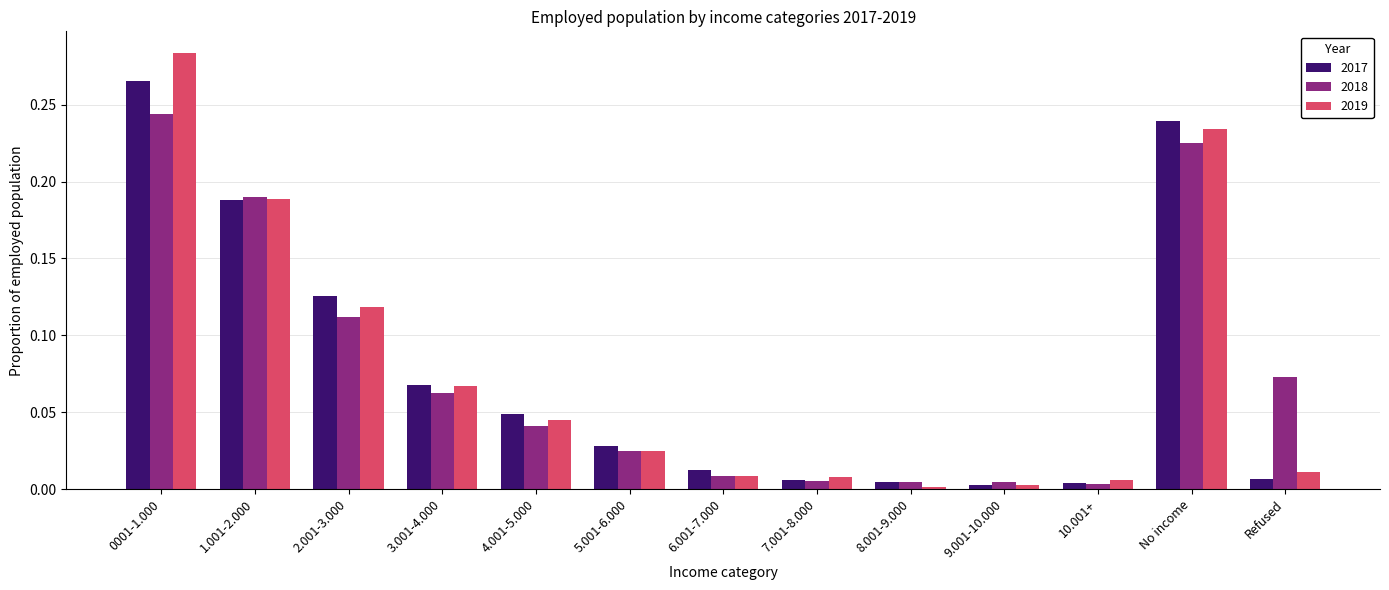

What is the sum of all 2019 values?

1.0